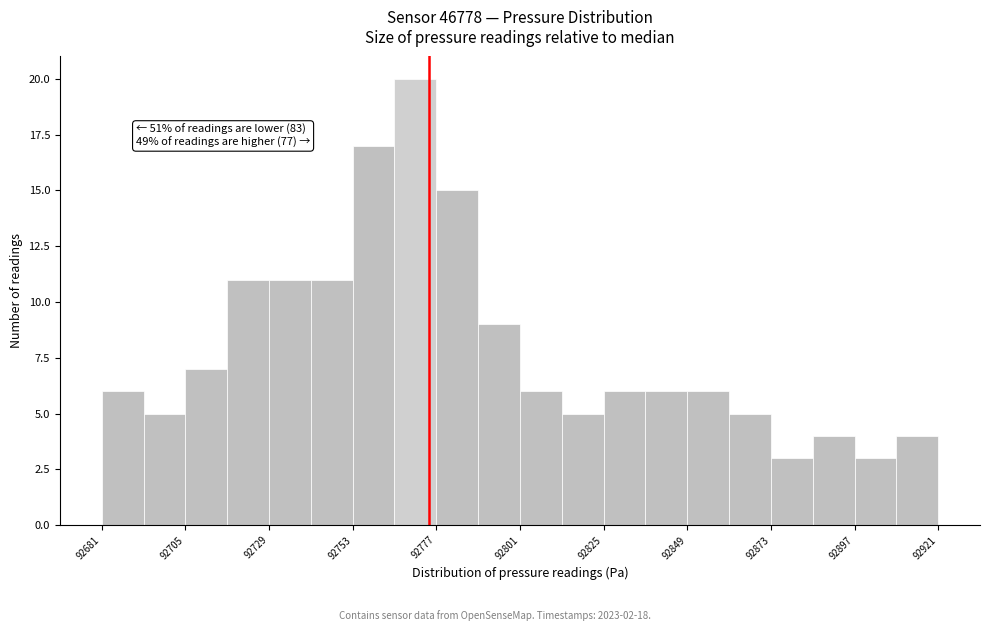

Around what value on the x-axis is the tallest bar? Give the approximate position of its centre, as read against the axis.

92770